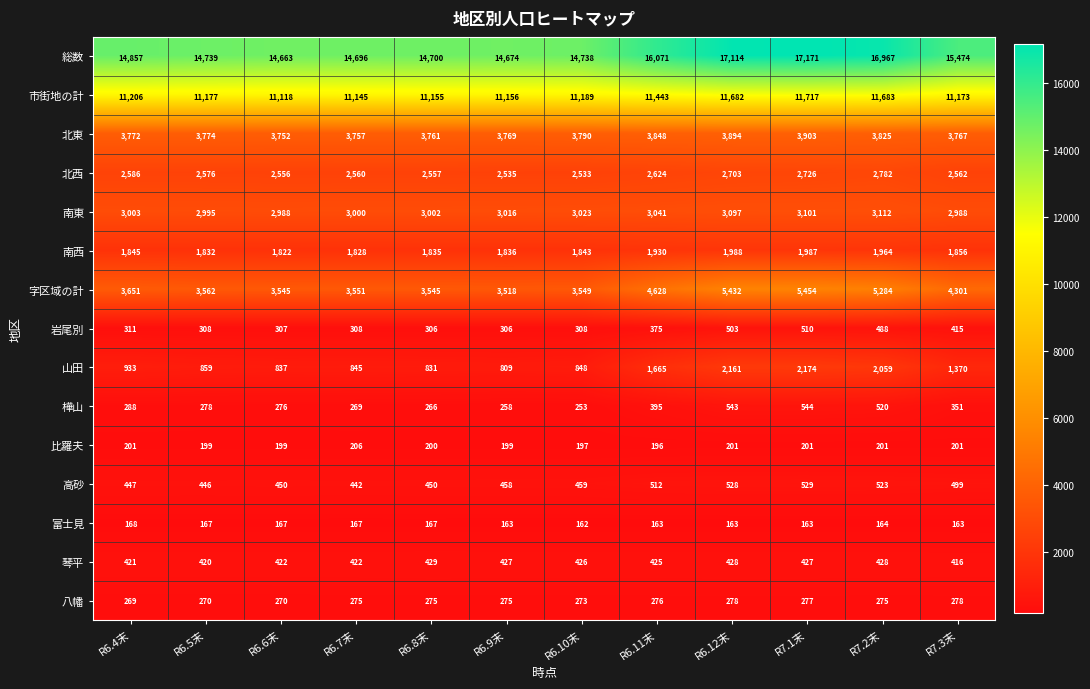

What is the difference between the maximum and minimum values in the 比羅夫 series?

10